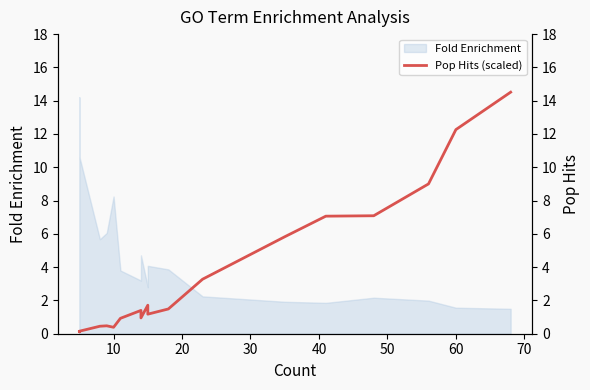

True or false: the data has more than 2 interior local peaks.

True